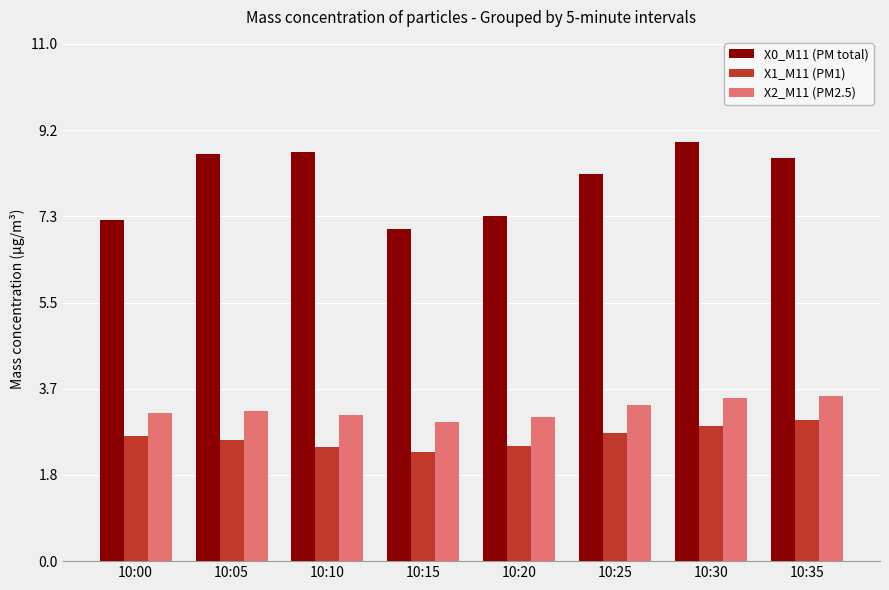

Rank the series by their maximum value, from highest to lowest.

X0_M11 (PM total), X2_M11 (PM2.5), X1_M11 (PM1)